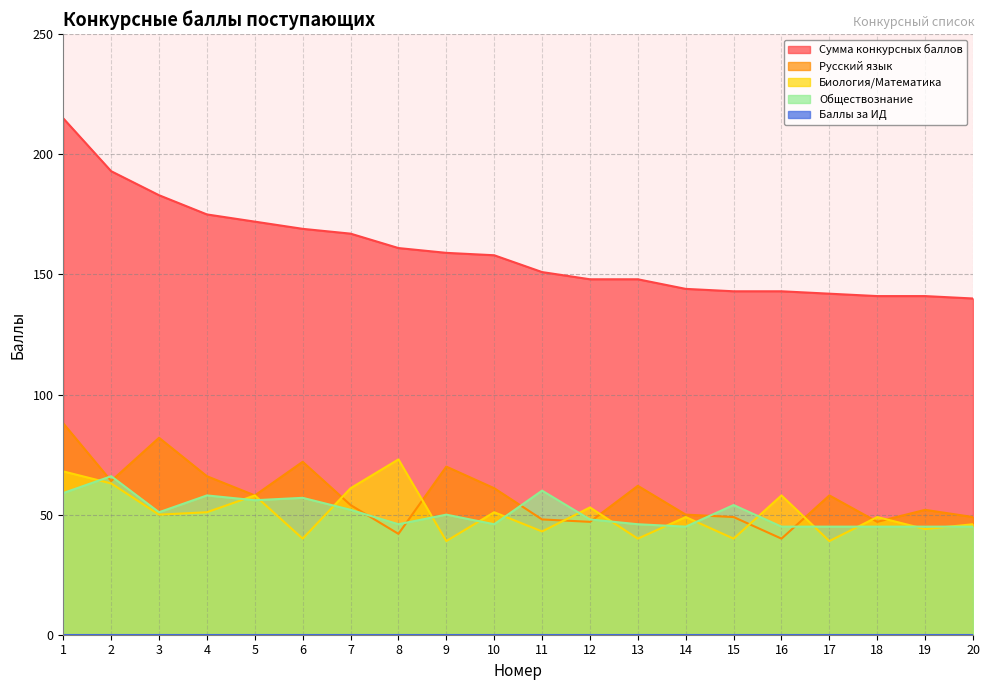

At which category is the sum across all series the highest?

1